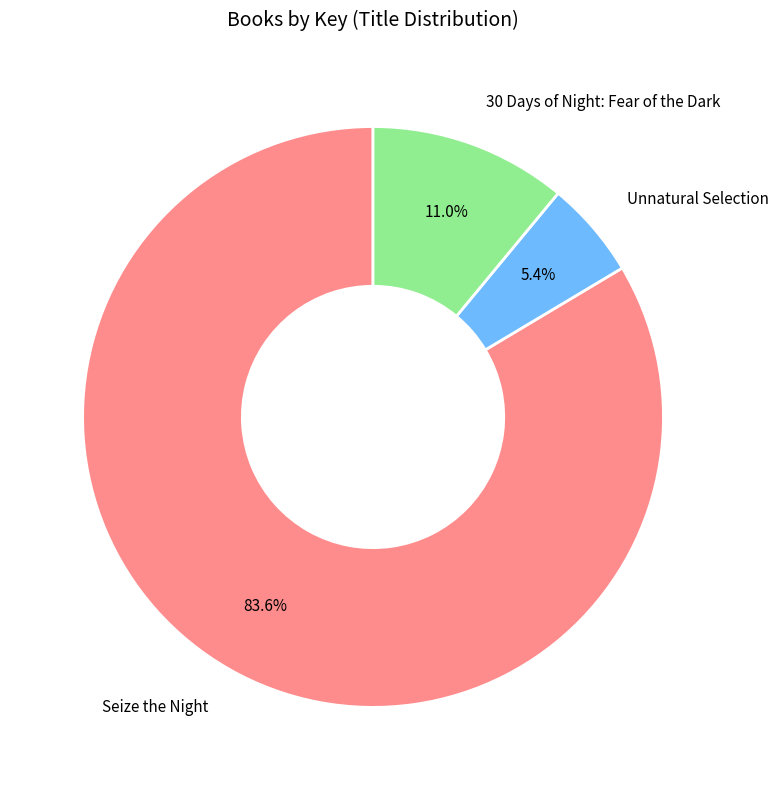

Does any single category account for the majority?

Yes